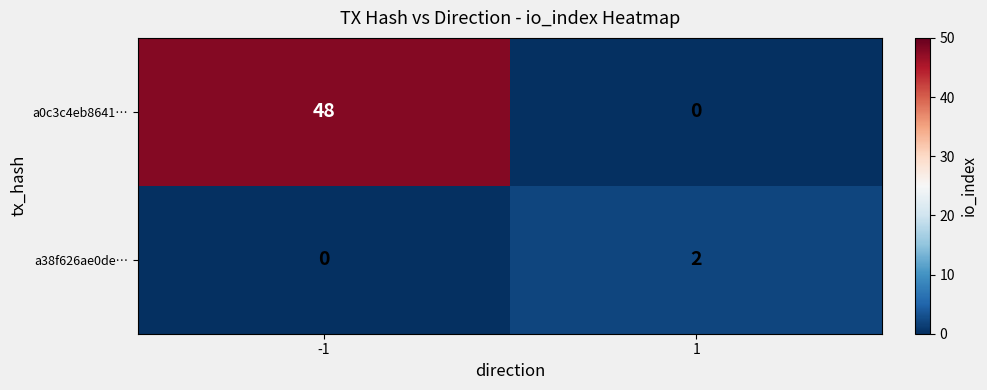

How many a38f626ae0de… values are between 0 and 2?

2